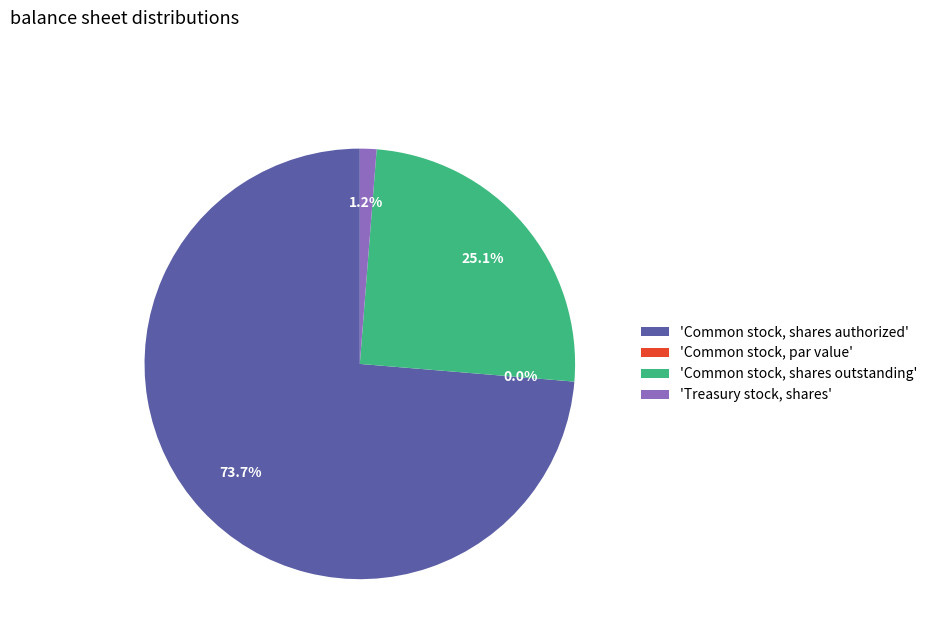

How many segments does this pie chart have?

4